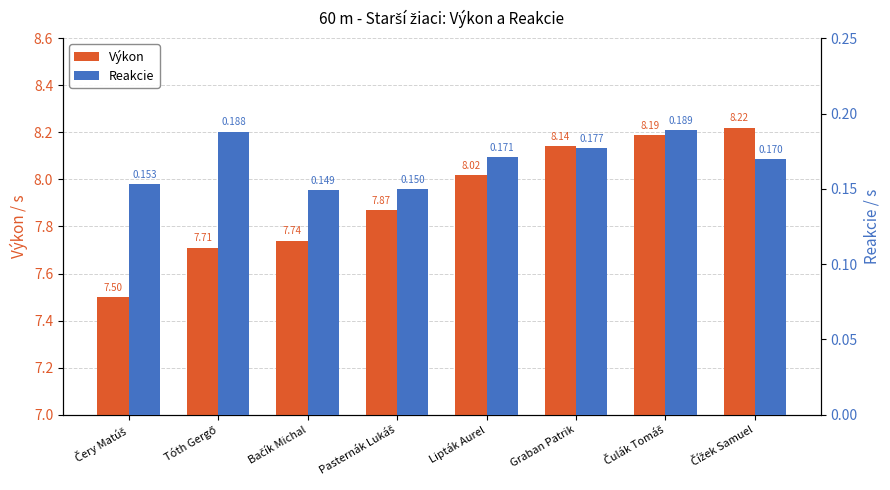

What is the greatest value displayed?

8.2